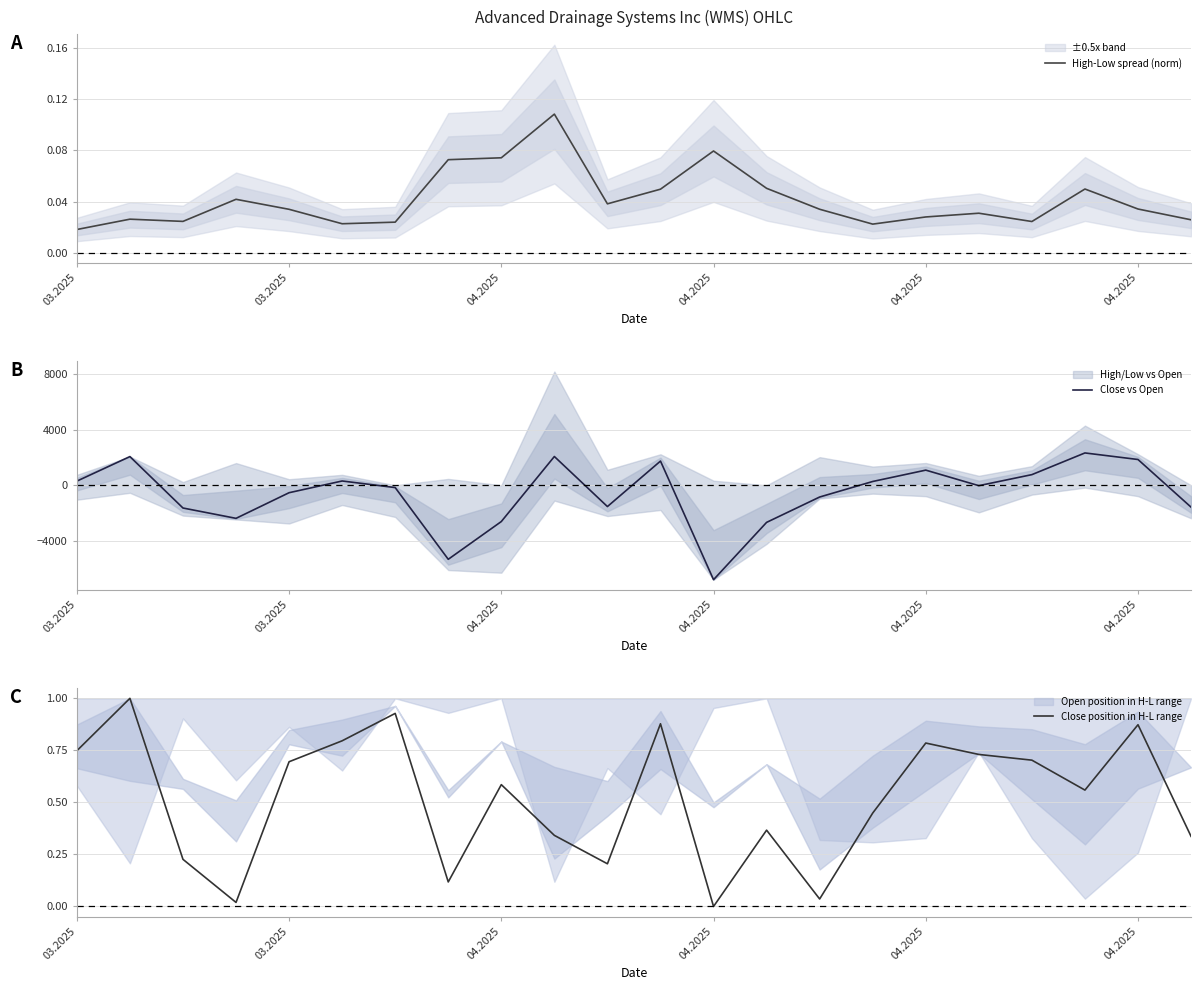

What is the value of the High-Low spread (norm) point at the 9th from the left?

0.1